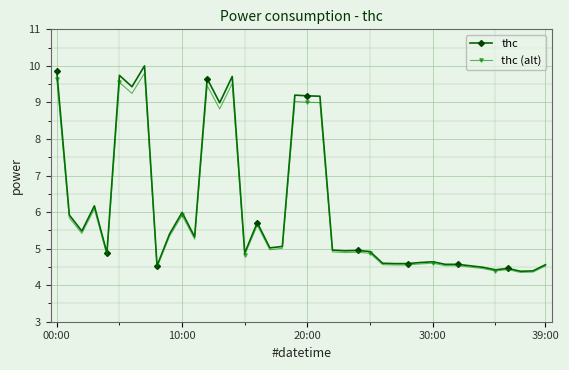

At how many categories does at least one series exceed 7?

10